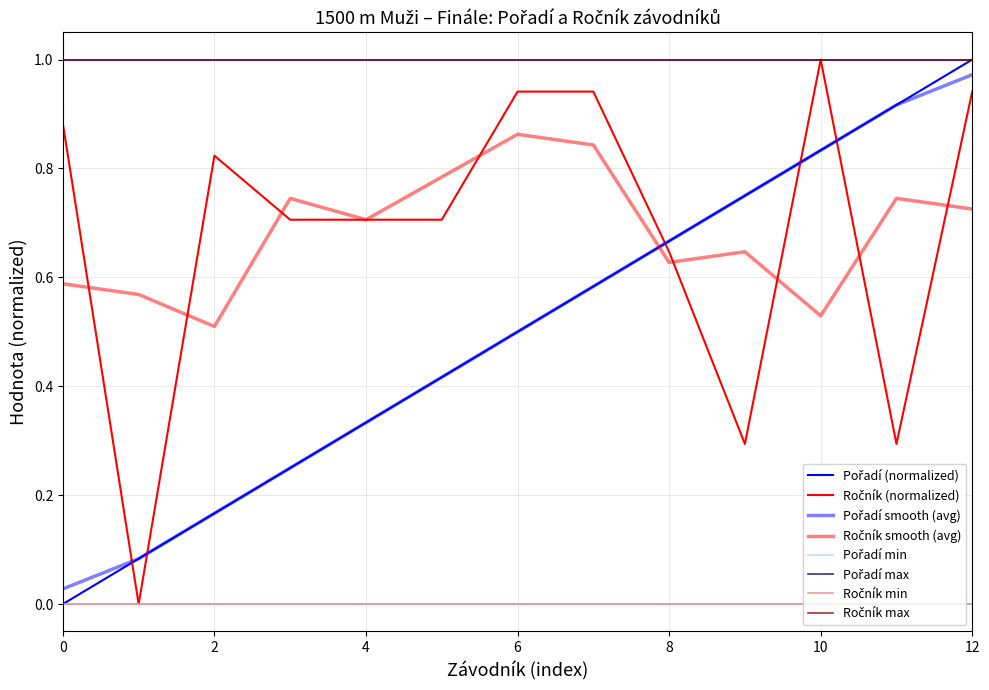

What is the sum of the 1st place finish values at Hajtmar Luboš and Teplý Jiří?

1.3